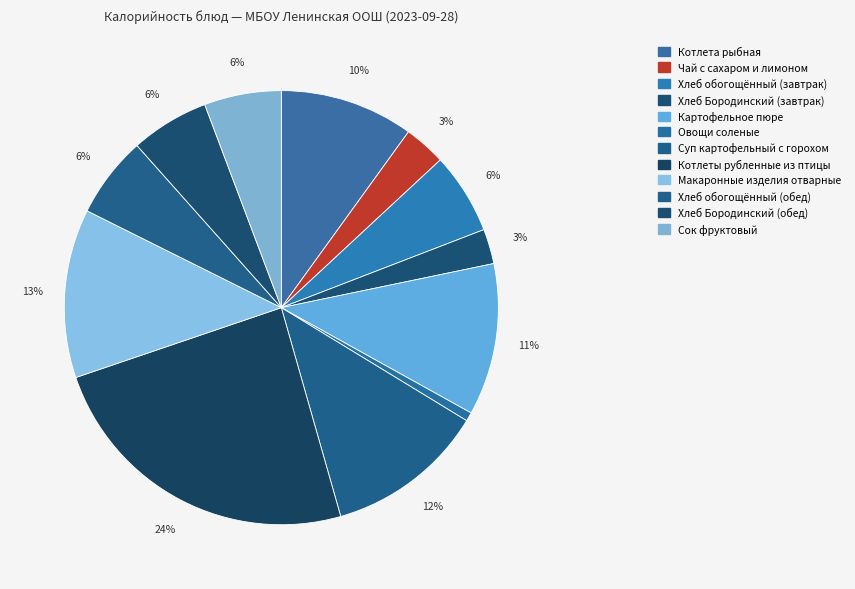

How many segments does this pie chart have?

12